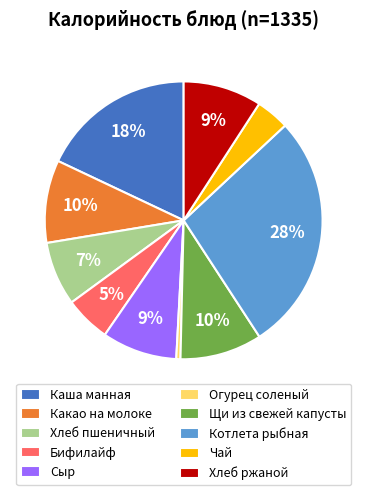

Does Щи из свежей капусты represent more than half of the total?

No